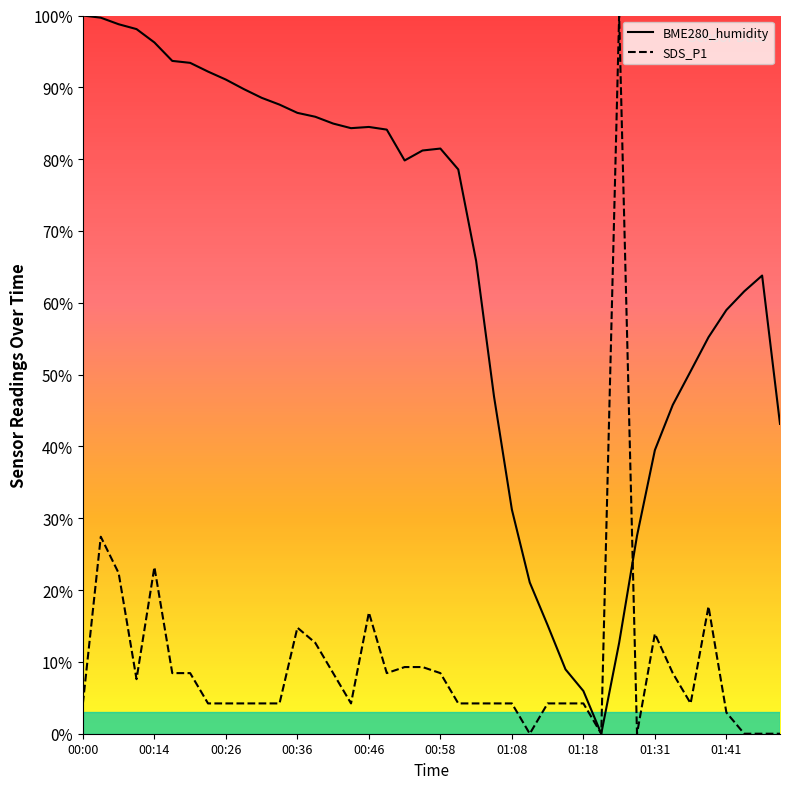

Reading right to left, list all the values displayed in this chart.

BME280_humidity: 43.1	63.8	61.6	59.0	55.2	50.5	45.8	39.5	27.6	12.6	0.0	5.9	9.0	15.1	21.1	31.2	47.0	65.8	78.6	81.5	81.2	79.8	84.1	84.5	84.3	85.0	85.9	86.4	87.6	88.5	89.8	91.1	92.2	93.4	93.7	96.2	98.1	98.8	99.7	100.0
SDS_P1: 0.0	0.0	0.0	3.0	17.7	4.2	8.4	13.9	0.0	100.0	0.0	4.2	4.2	4.2	0.0	4.2	4.2	4.2	4.2	8.4	9.3	9.3	8.4	16.9	4.2	8.4	12.7	14.8	4.2	4.2	4.2	4.2	4.2	8.4	8.4	23.2	7.6	22.4	27.4	4.2